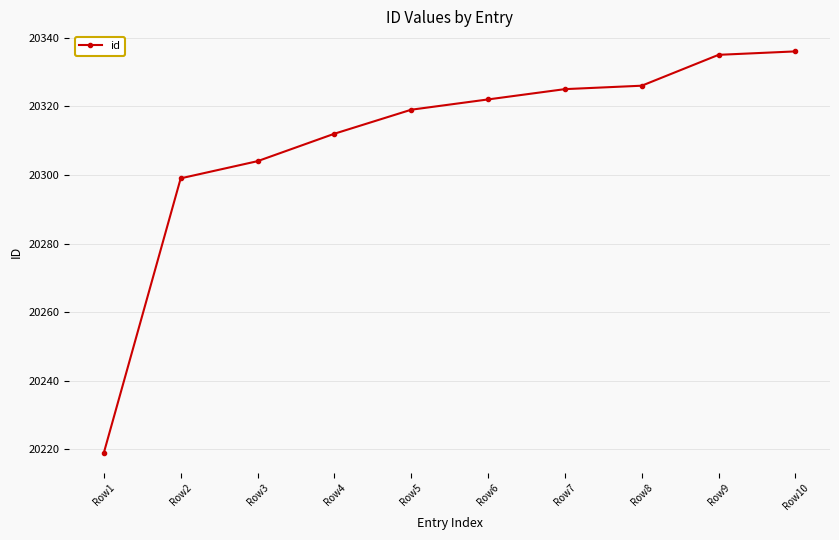

True or false: the data has more than 2 interior local peaks.

False